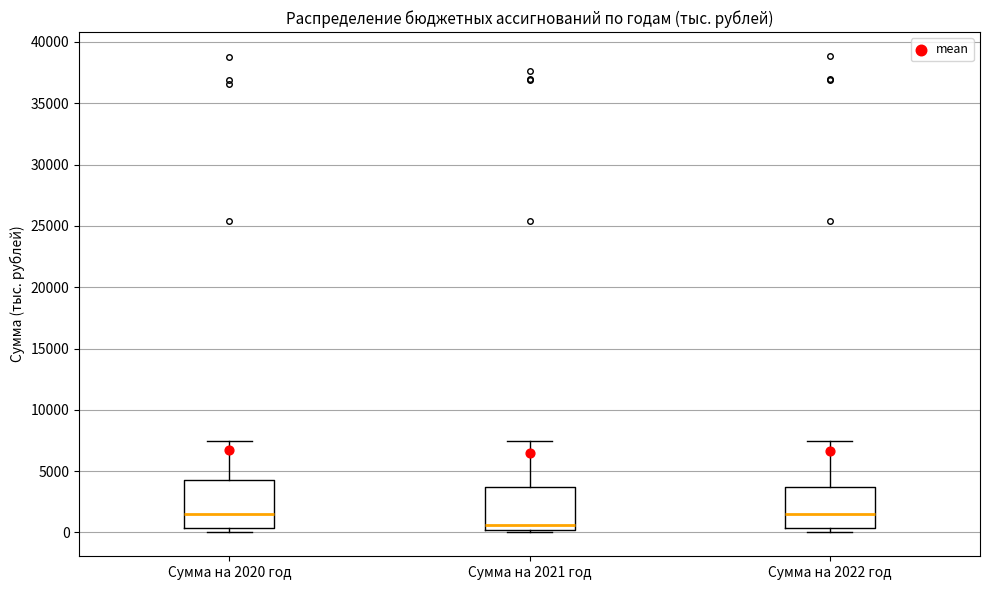

Where does the upper whisker of the box for Сумма на 2020 год end on the y-axis? The values are not printed on the chart, so give them approximately, as read against the axis.

7500